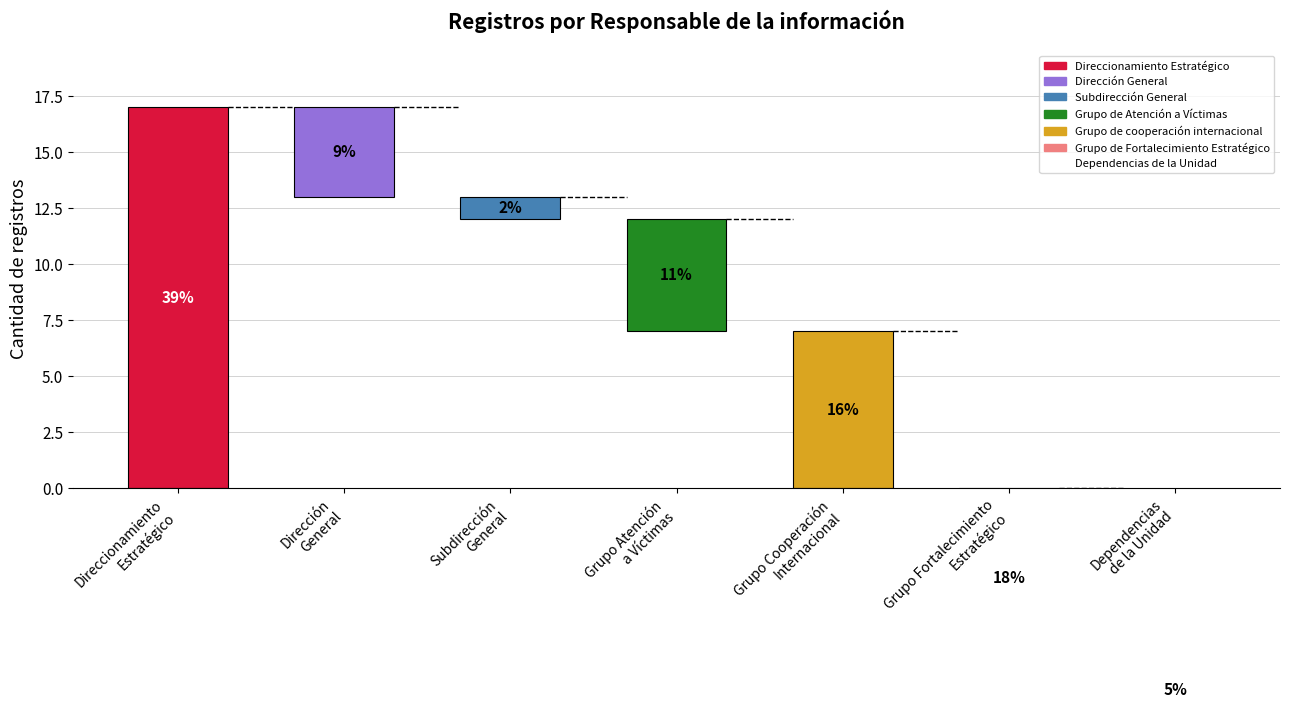

Rank the categories by value from highest to lowest.

Direccionamiento Estratégico, Grupo de Fortalecimiento Estratégico, Grupo de cooperación internacional, Grupo de Atención a Víctimas, Dirección General, Dependencias de la Unidad, Subdirección General